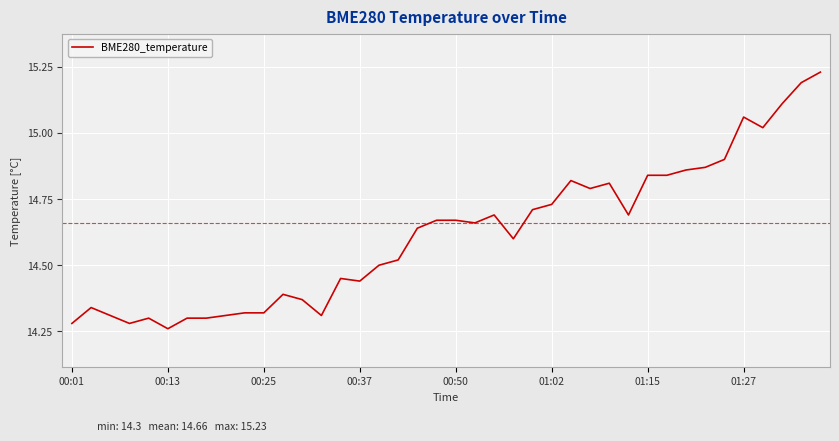

What is the difference between the maximum and minimum values?

1.0